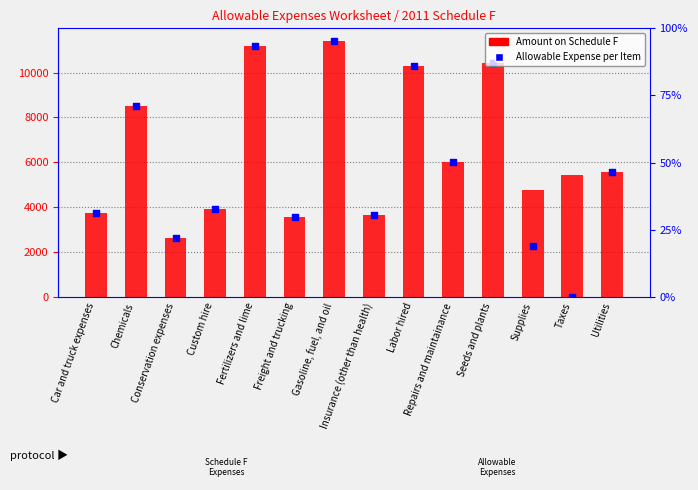

What are all the series names shown in the legend?

Amount on Schedule F, Allowable Expense per Item